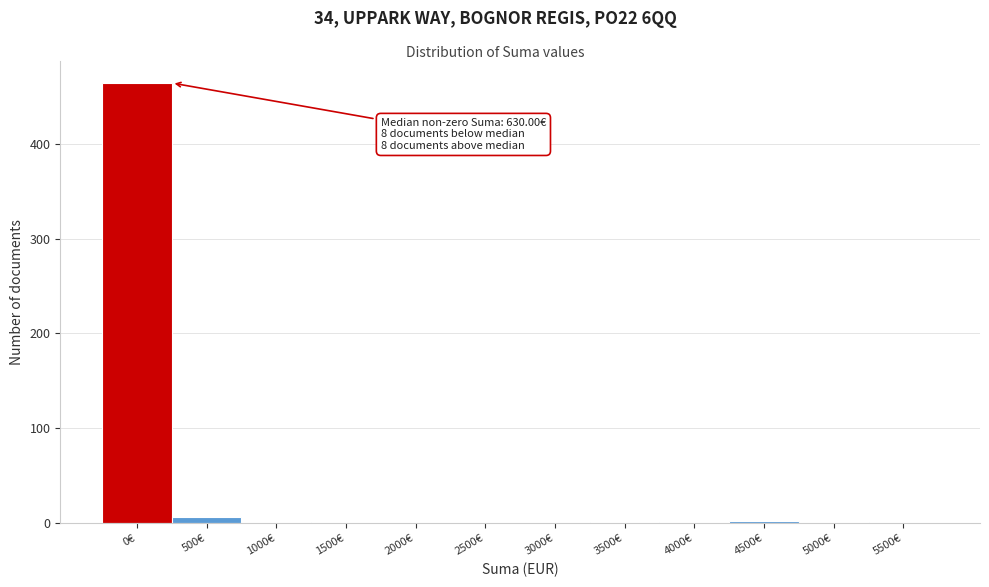

What is the sum of all values?

476